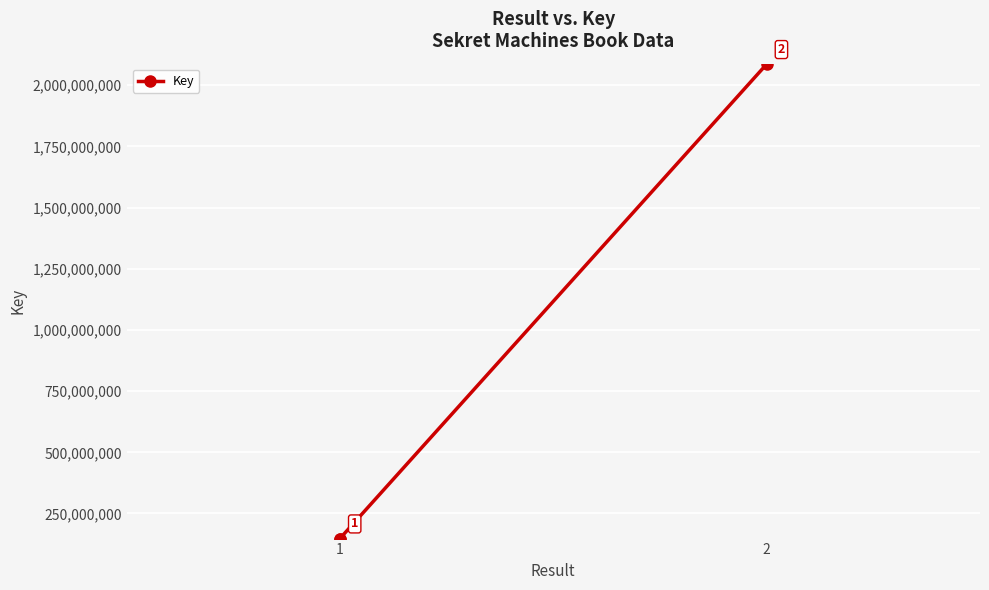

What is the value of the 1st point from the left?

147615540